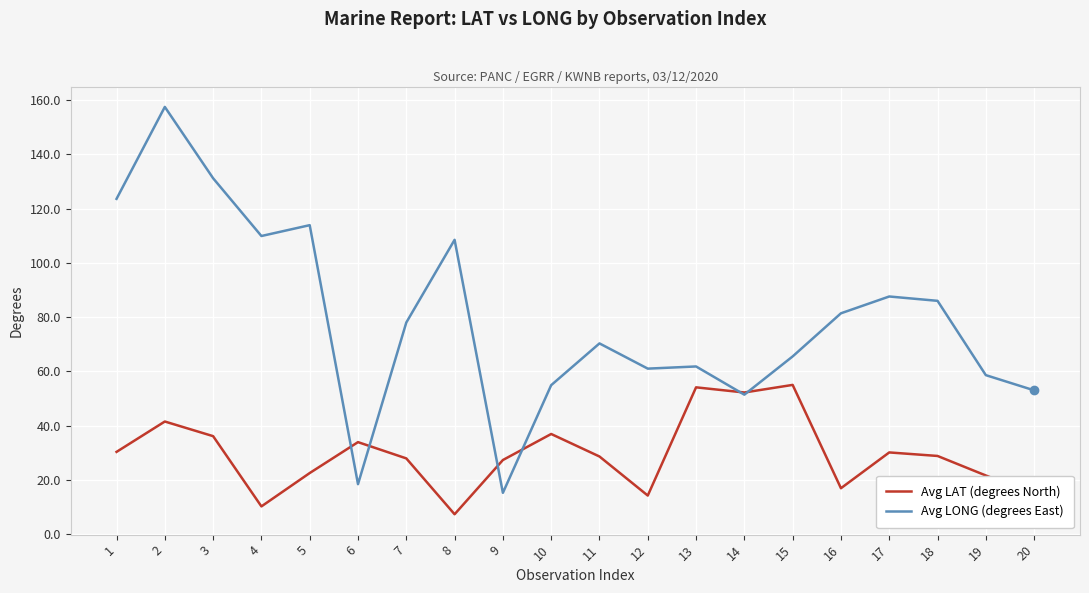

True or false: Avg LONG (degrees East) has a value of 53.0 at 20.

True